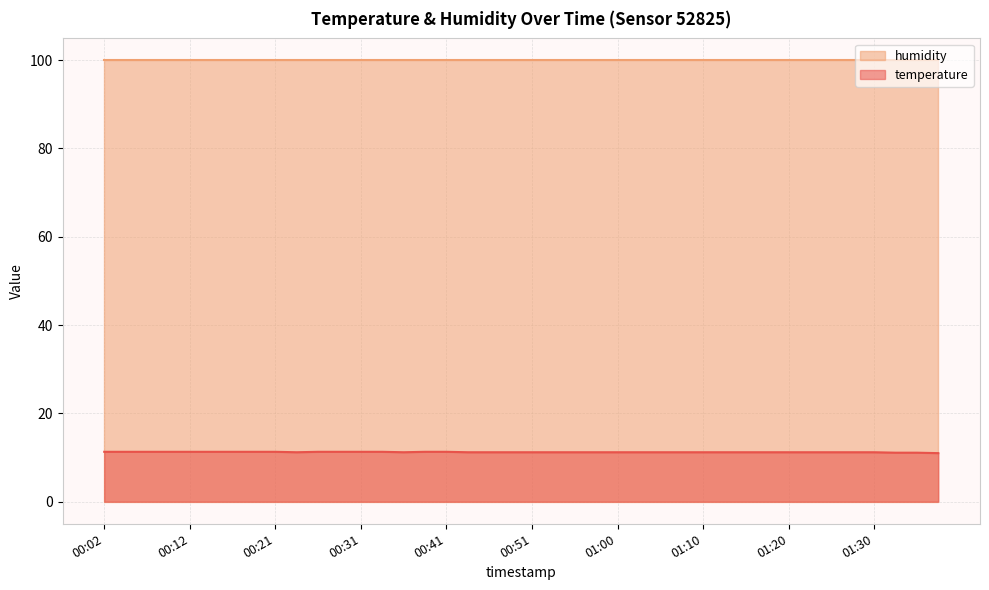

What is the minimum value shown in the chart?

11.0